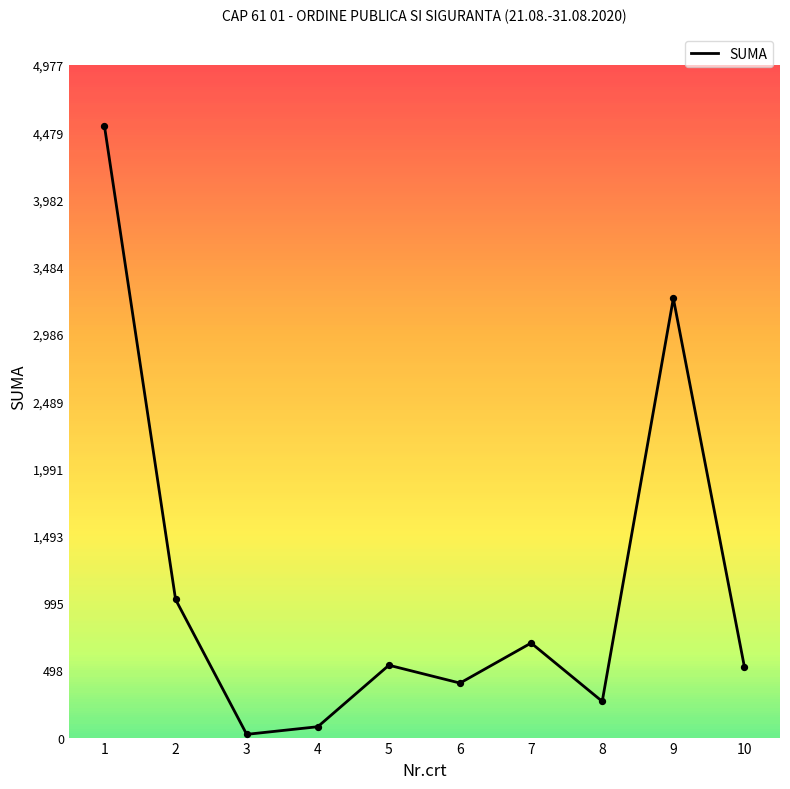

Which has a higher value, 8 or 3?

8